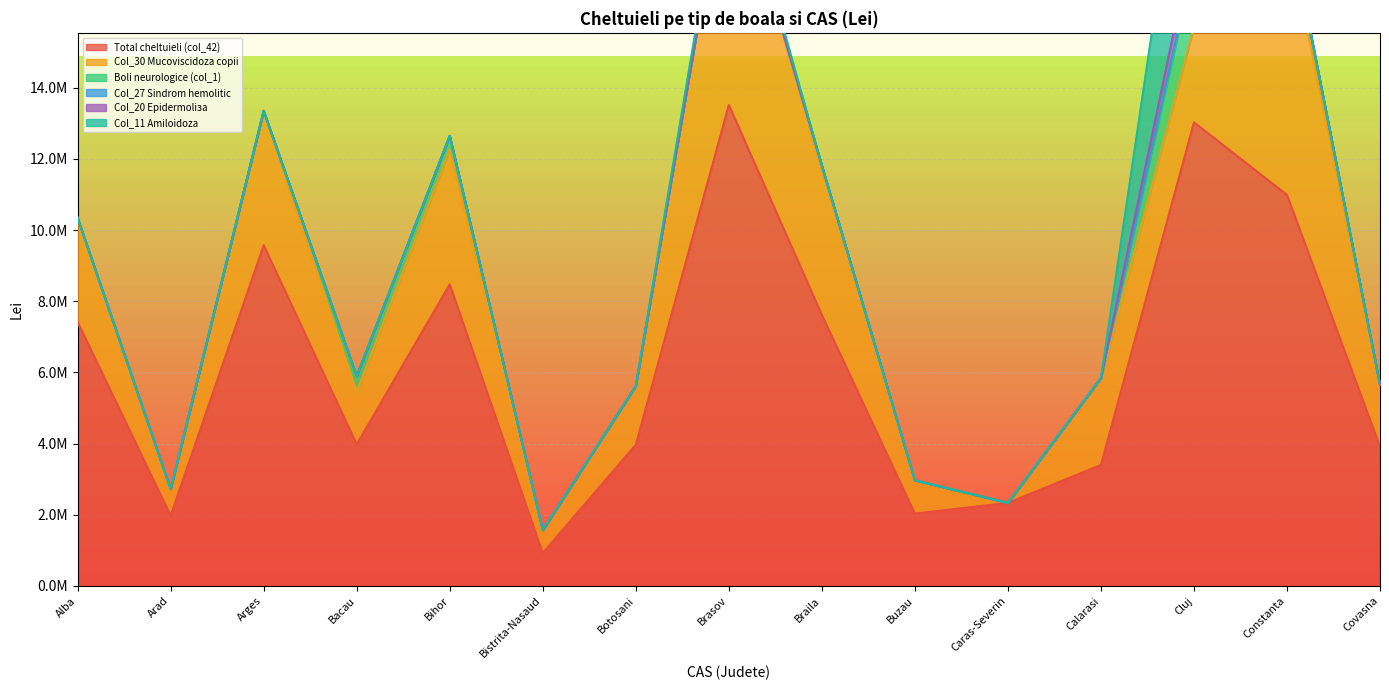

Which series has the largest total across all categories?

Total cheltuieli (col_42)